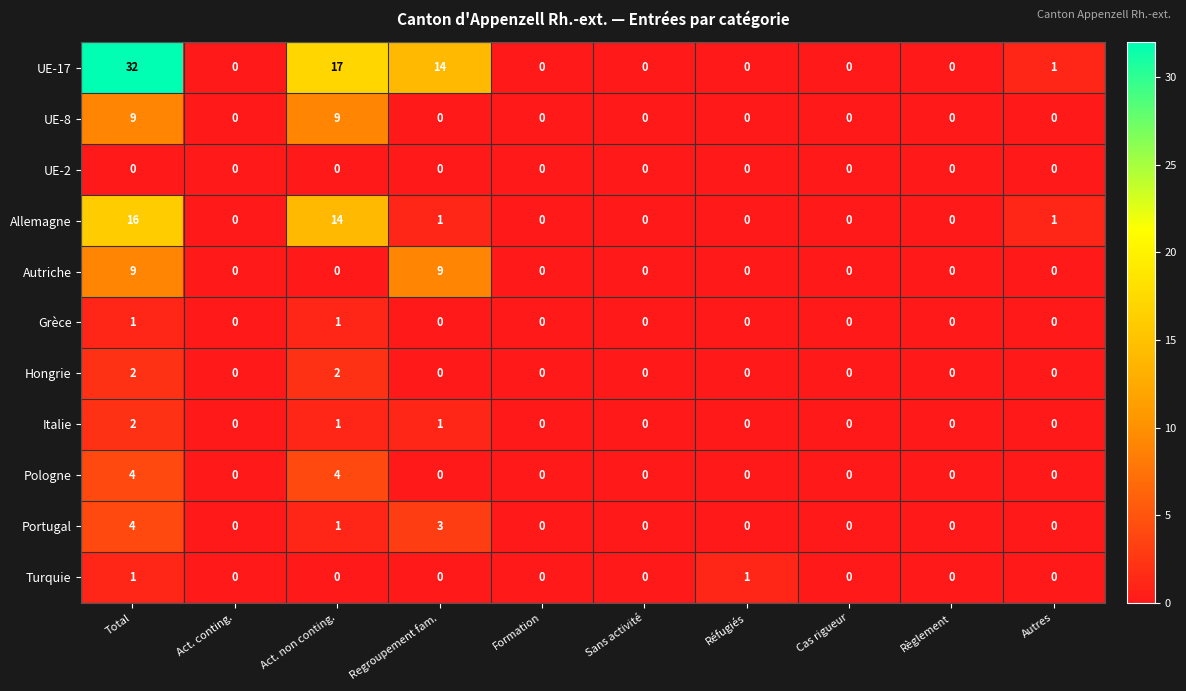

Which series changed the most between Act. conting. and Regroupement fam.?

UE-17